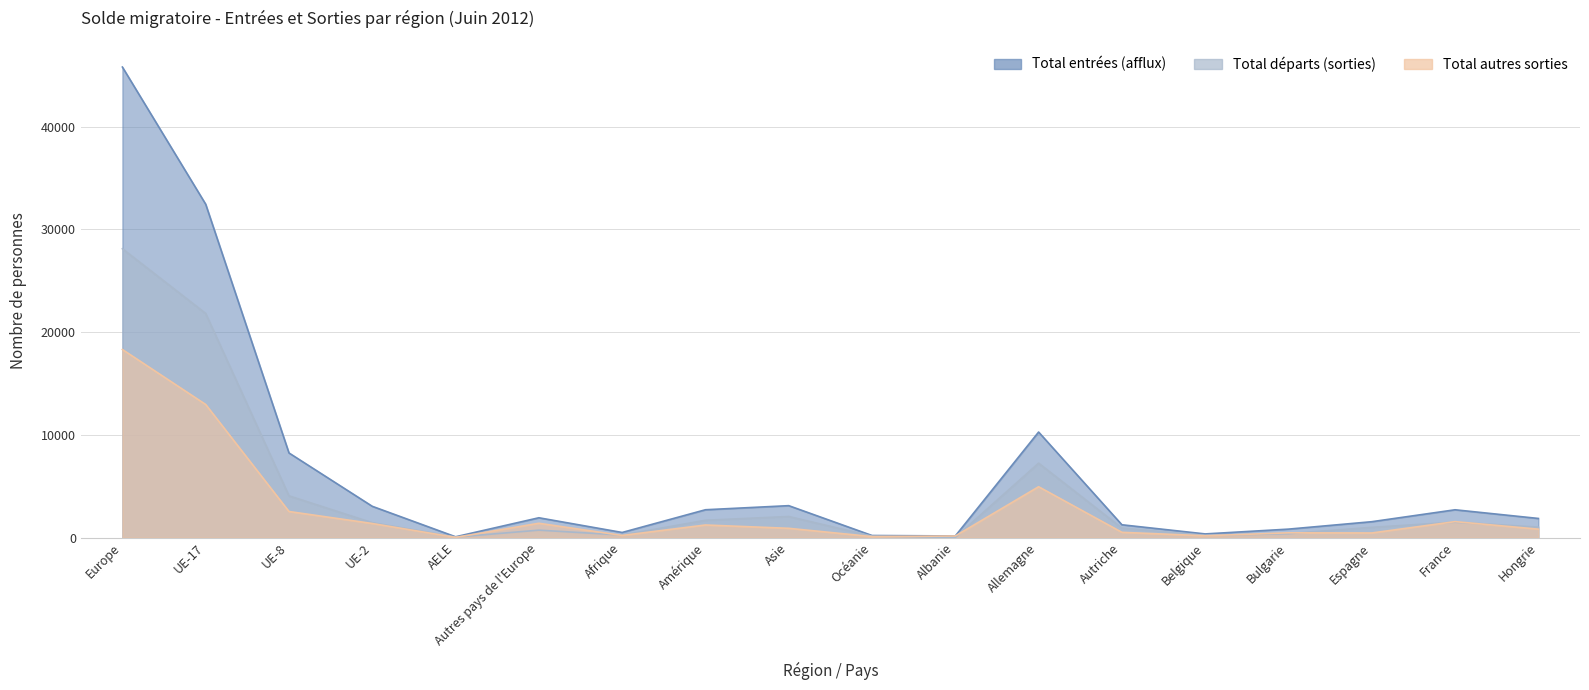

How many values in the Total autres sorties series are below 899?

9